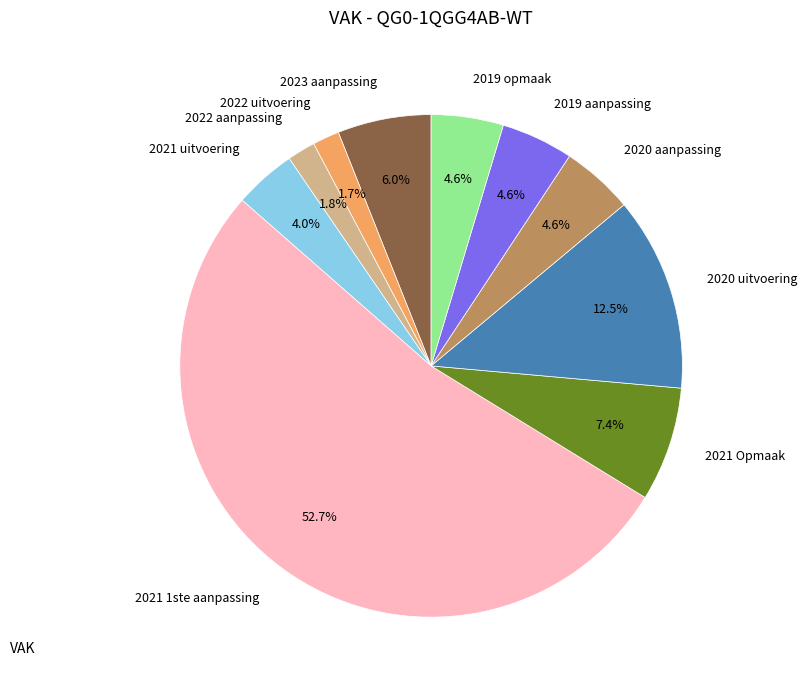

To the nearest percent, what is the difference between the 2021 Opmaak and 2023 aanpassing slice percentages?

1%